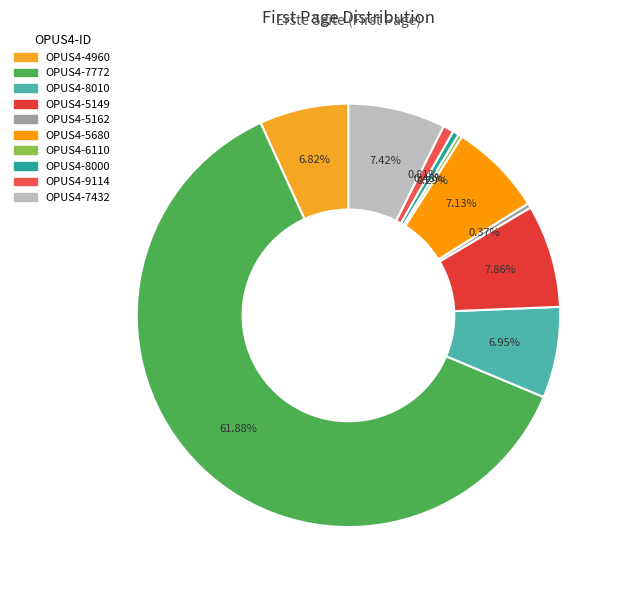

Which category has the biggest portion of the pie?

OPUS4-7772